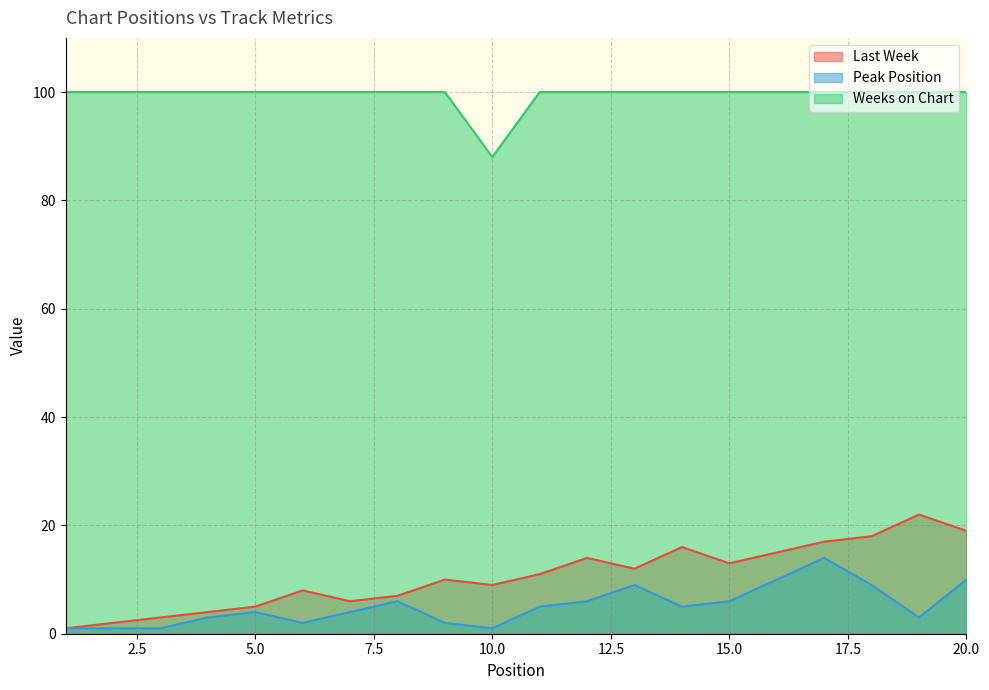

How many distinct data groups are displayed?

3